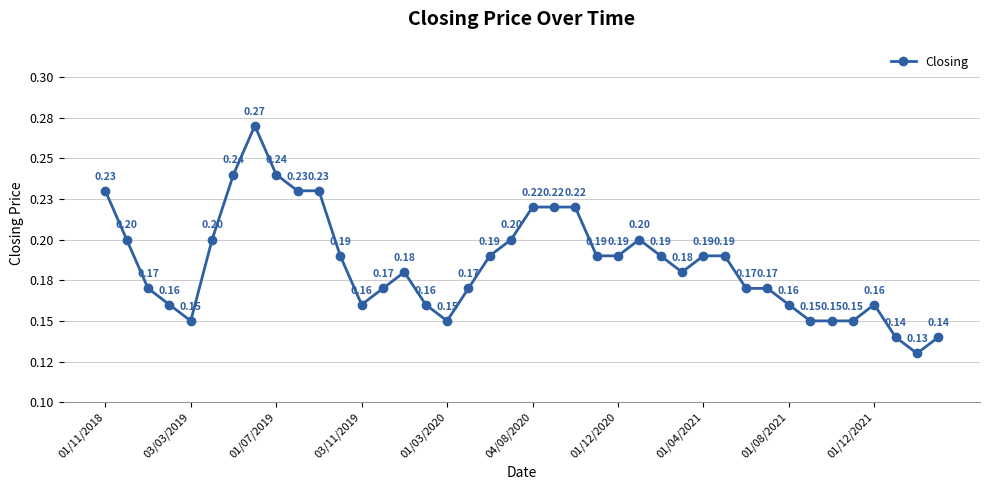

How many lines are shown in the chart?

1